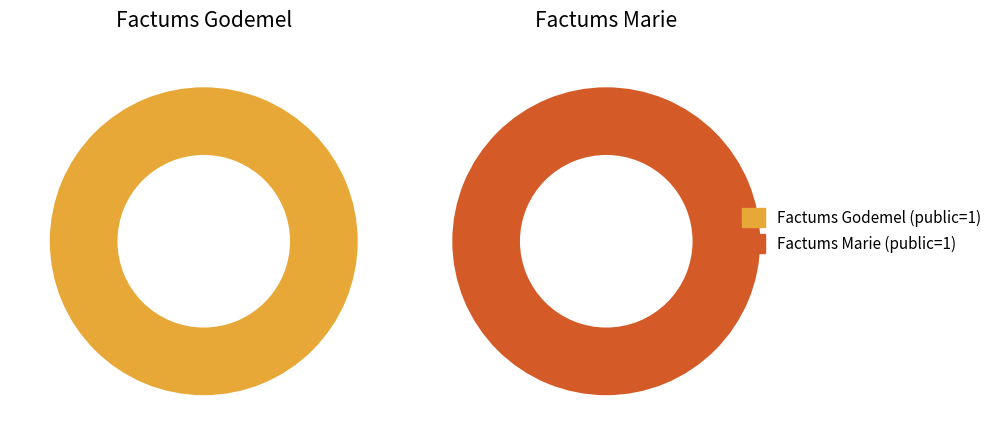

Is there a majority slice in this chart?

No